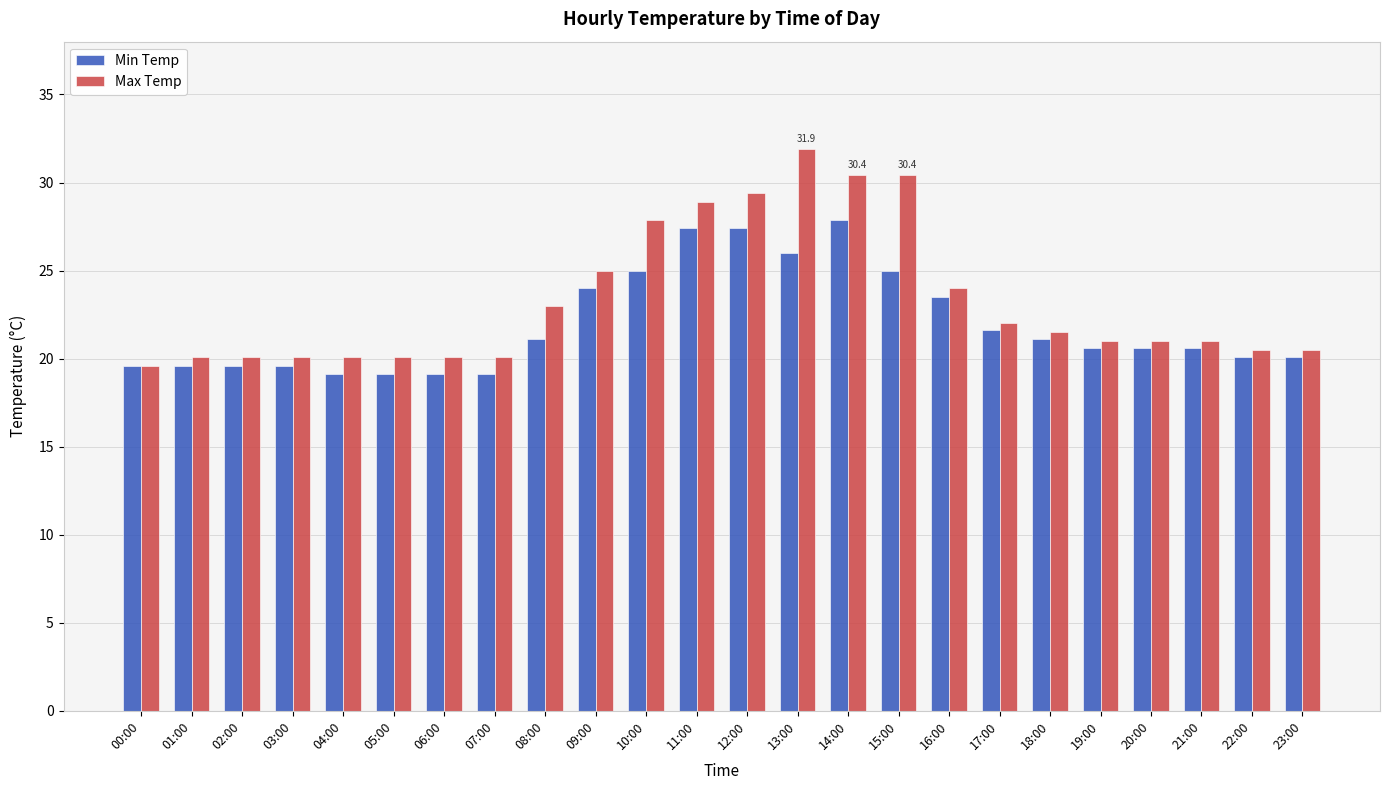

What is the difference between the maximum and minimum values in the Max Temp series?

12.3